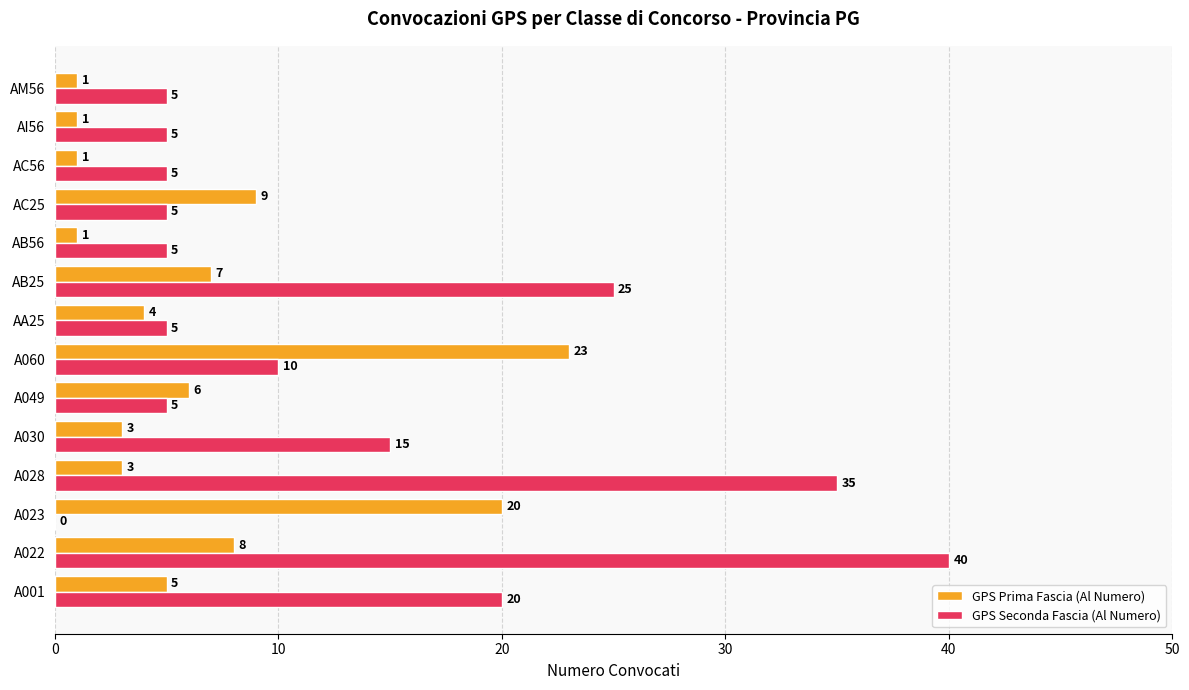

Read the GPS Seconda Fascia (Al Numero) value at A060, to the nearest 5.

10